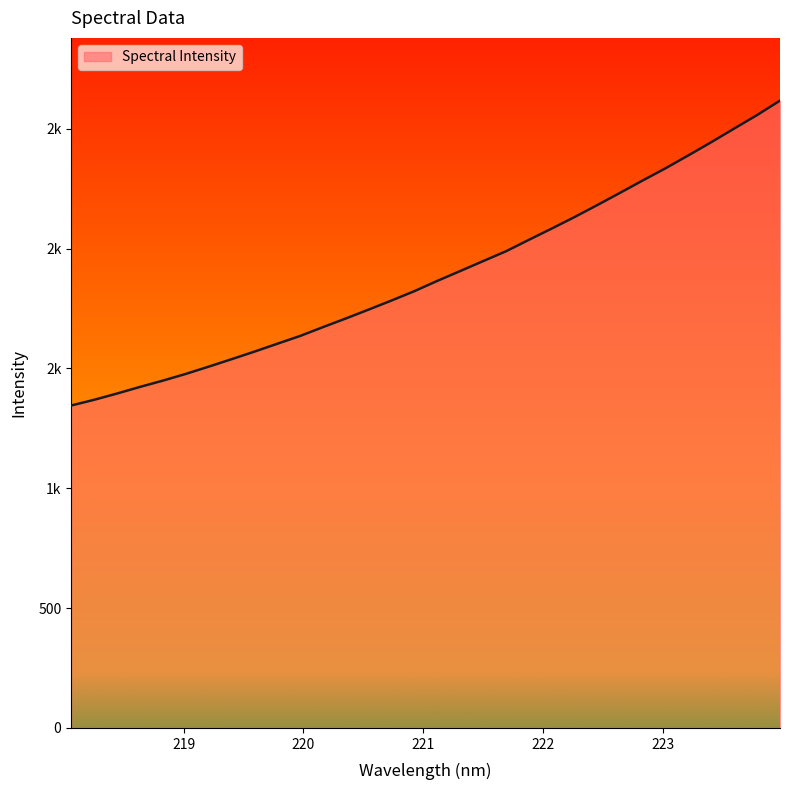

Rank the categories by value from highest to lowest.

223.9802, 223.7895, 223.5987, 223.408, 223.2172, 223.0264, 222.8355, 222.6447, 222.4538, 222.263, 222.0721, 221.8812, 221.6902, 221.4993, 221.3083, 221.1174, 220.9264, 220.7354, 220.5444, 220.3533, 220.1623, 219.9712, 219.7801, 219.589, 219.3979, 219.2067, 219.0156, 218.8244, 218.6332, 218.442, 218.2508, 218.0596